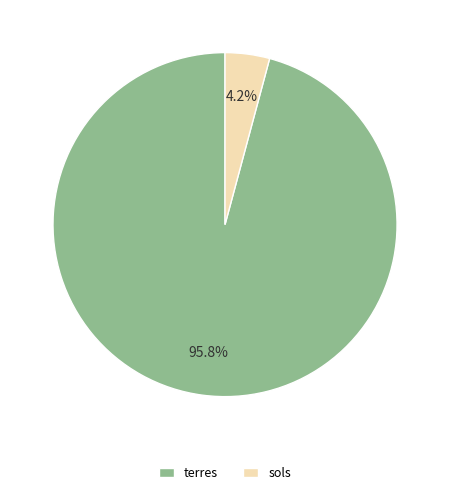

To the nearest percent, what is the difference between the largest and smallest slice percentages?

92%